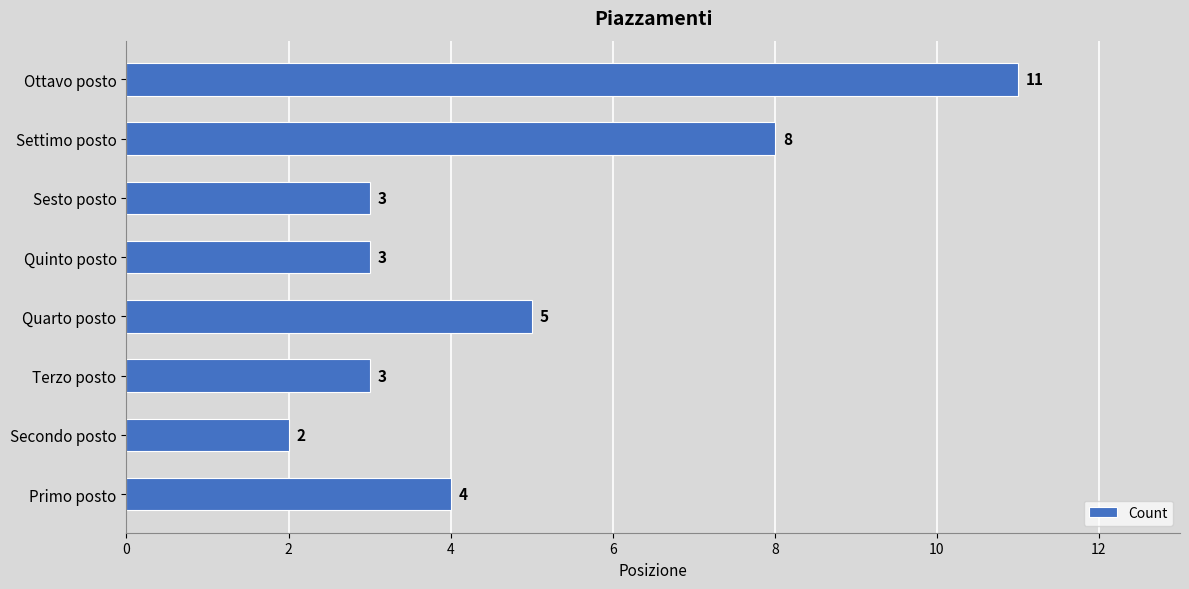

What is the ratio of the value at Terzo posto to the value at Quarto posto?

0.6